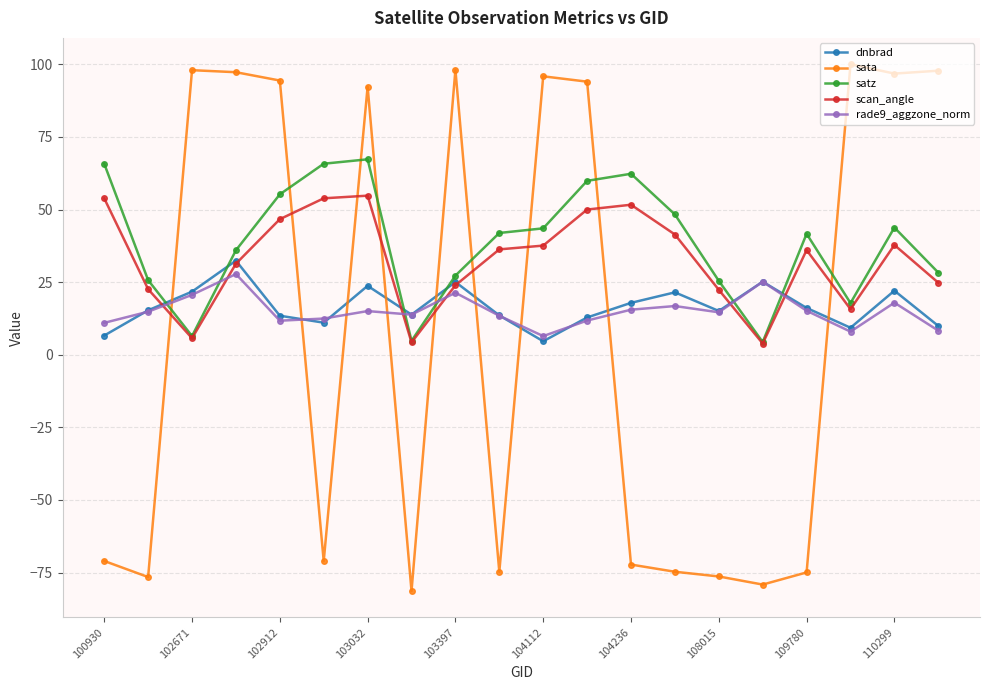

How many data points does each series have?

20